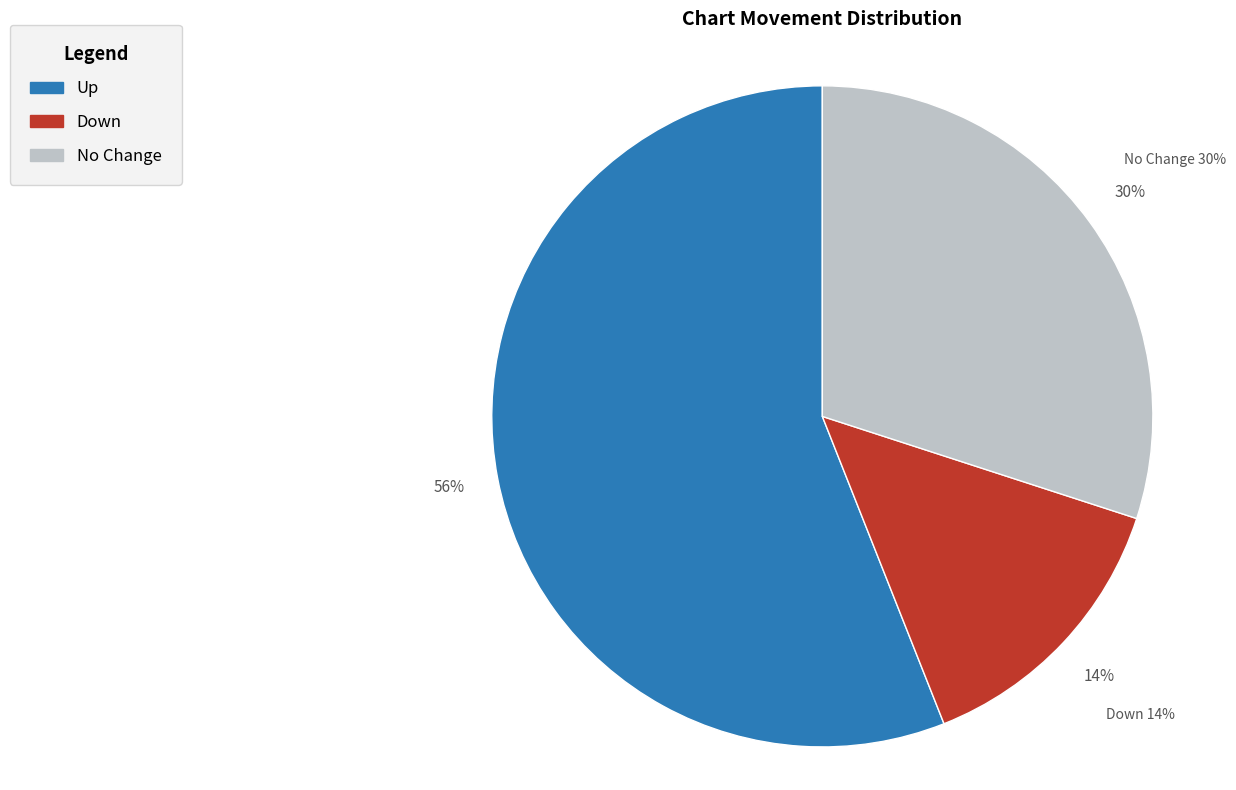

Which category has the smallest portion of the pie?

down